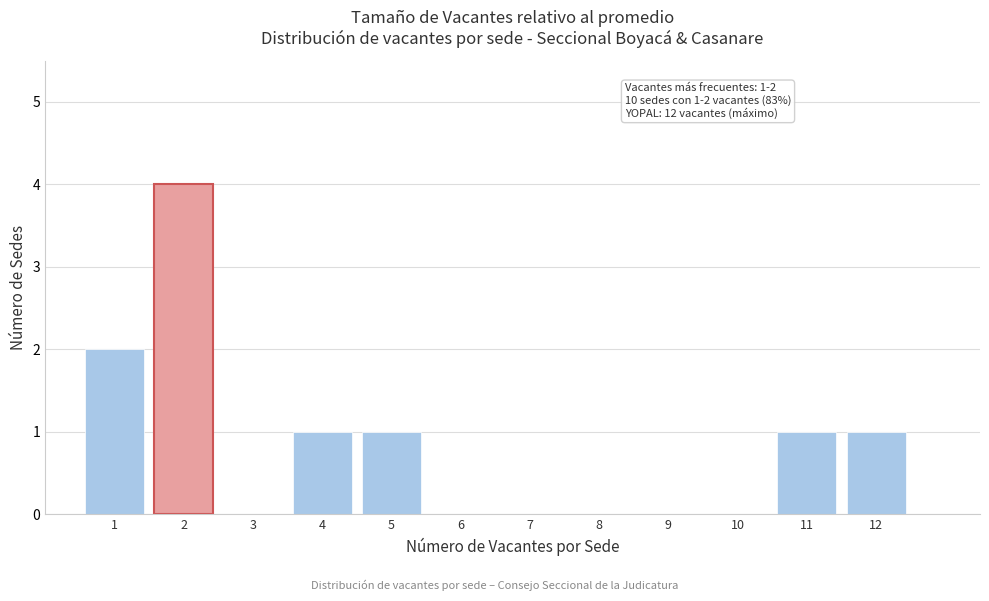

Over which range of the x-axis is the bar tallest?

1.5 to 2.5